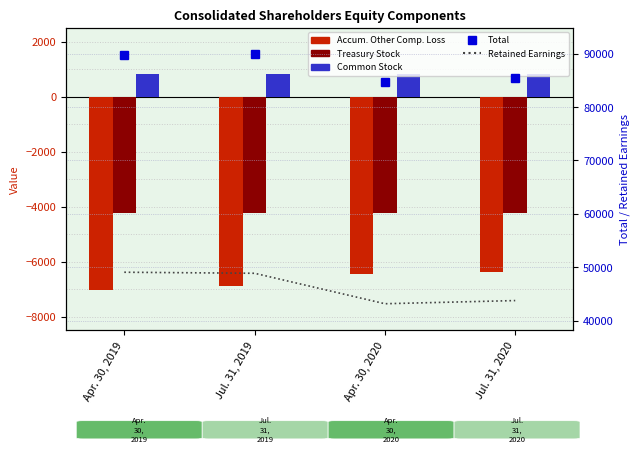

List the series in order of their peak value, highest first.

Total, Retained Earnings, Common Stock, Treasury Stock, Accum. Other Comp. Loss